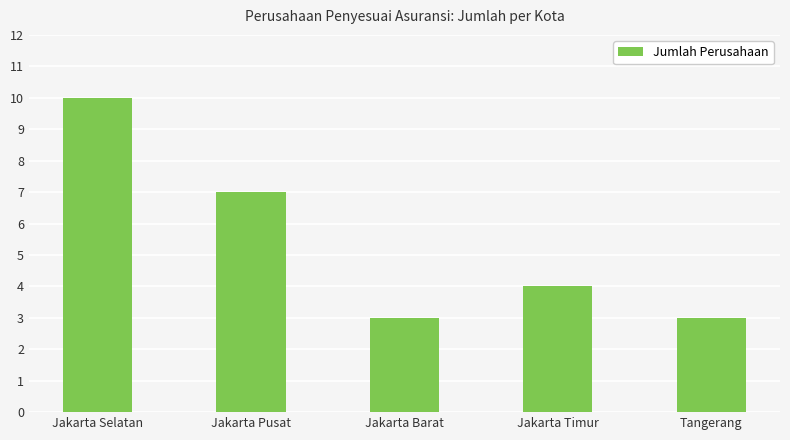

The chart shows a value of 7 at Jakarta Pusat. True or false?

True